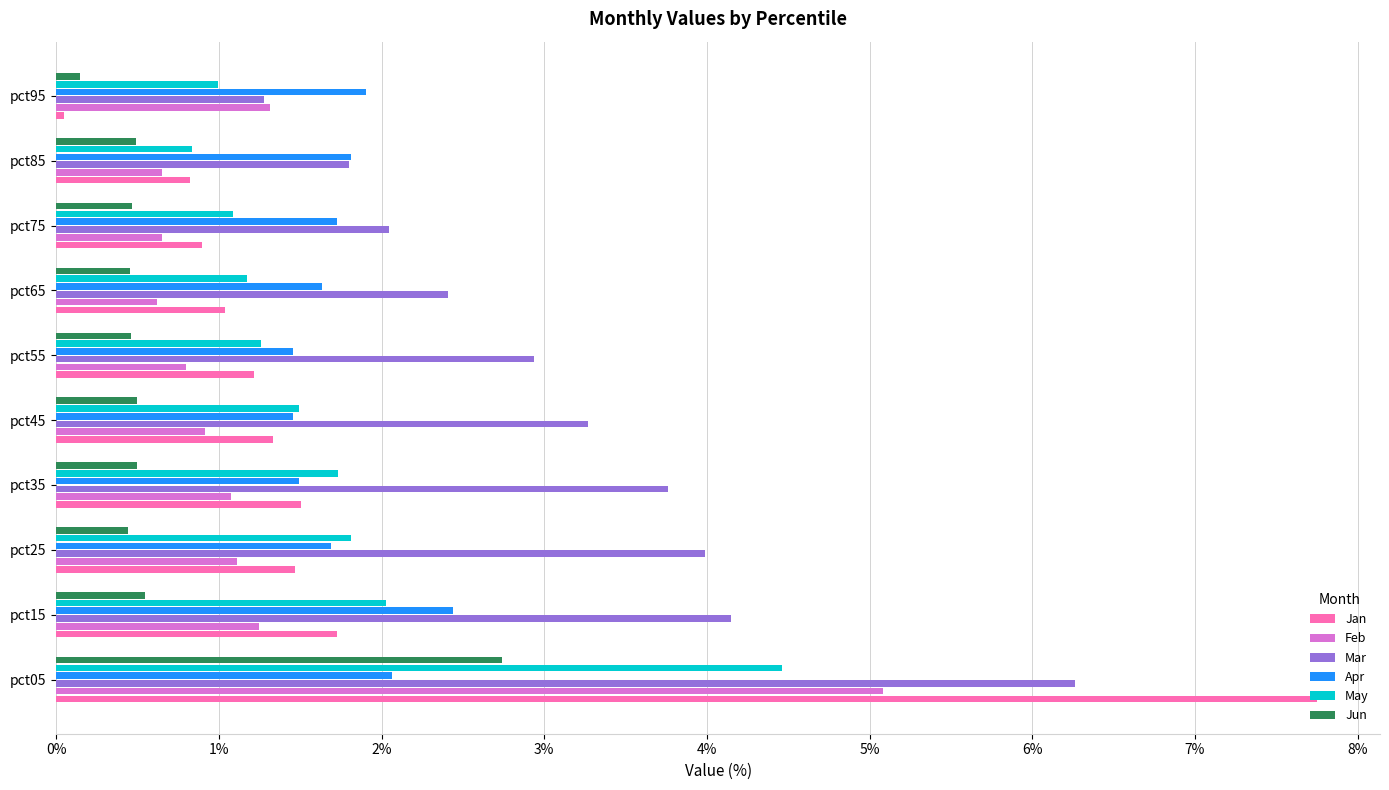

The value of Apr at pct55 is 0.9. True or false?

False